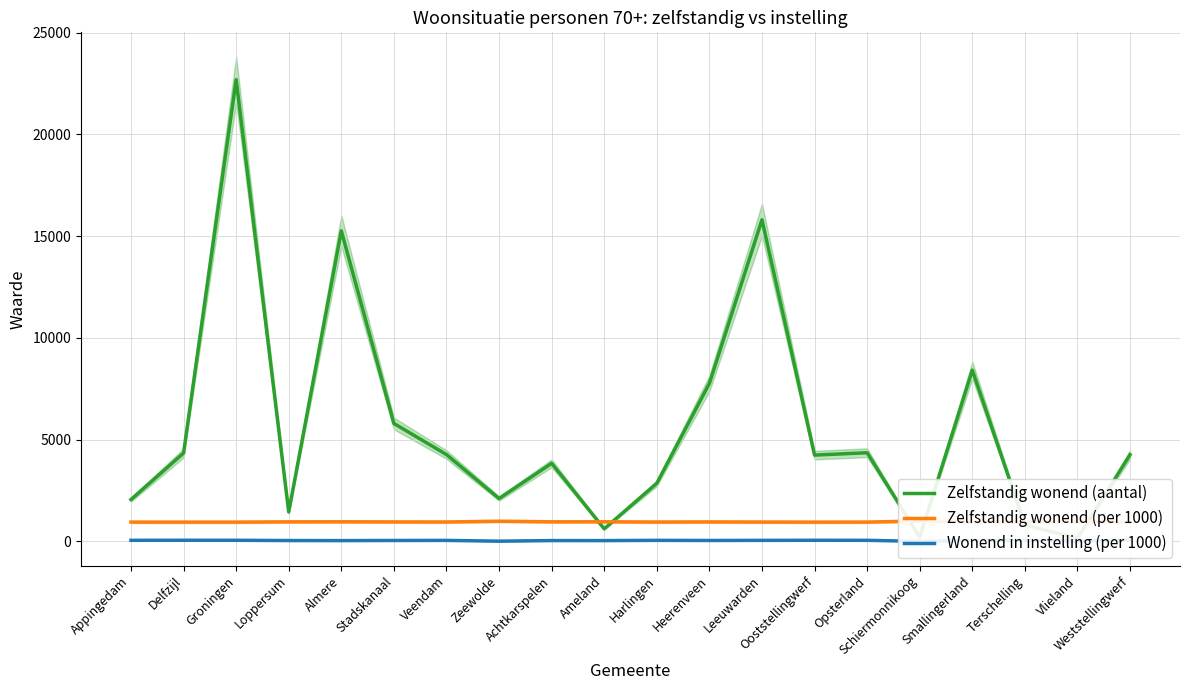

Reading left to right, what are all the values shown in this chart?

Zelfstandig wonend (aantal): Appingedam=2055	Delfzijl=4340	Groningen=22690	Loppersum=1445	Almere=15260	Stadskanaal=5795	Veendam=4265	Zeewolde=2105	Achtkarspelen=3835	Ameland=615	Harlingen=2855	Heerenveen=7765	Leeuwarden=15805	Ooststellingwerf=4240	Opsterland=4355	Schiermonnikoog=200	Smallingerland=8415	Terschelling=815	Vlieland=145	Weststellingwerf=4260
Zelfstandig wonend (per 1000): Appingedam=948	Delfzijl=946	Groningen=947	Loppersum=960	Almere=963	Stadskanaal=957	Veendam=953	Zeewolde=990	Achtkarspelen=961	Ameland=963	Harlingen=951	Heerenveen=957	Leeuwarden=951	Ooststellingwerf=947	Opsterland=949	Schiermonnikoog=1000	Smallingerland=954	Terschelling=952	Vlieland=980	Weststellingwerf=936
Wonend in instelling (per 1000): Appingedam=52	Delfzijl=54	Groningen=53	Loppersum=40	Almere=37	Stadskanaal=43	Veendam=47	Zeewolde=10	Achtkarspelen=39	Ameland=37	Harlingen=49	Heerenveen=43	Leeuwarden=49	Ooststellingwerf=53	Opsterland=51	Schiermonnikoog=0	Smallingerland=46	Terschelling=48	Vlieland=20	Weststellingwerf=64